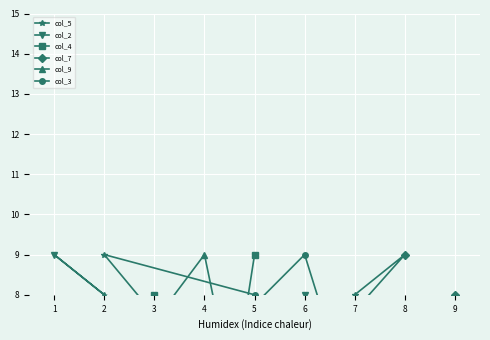

What are all the series names shown in the legend?

col_5, col_2, col_4, col_7, col_9, col_3